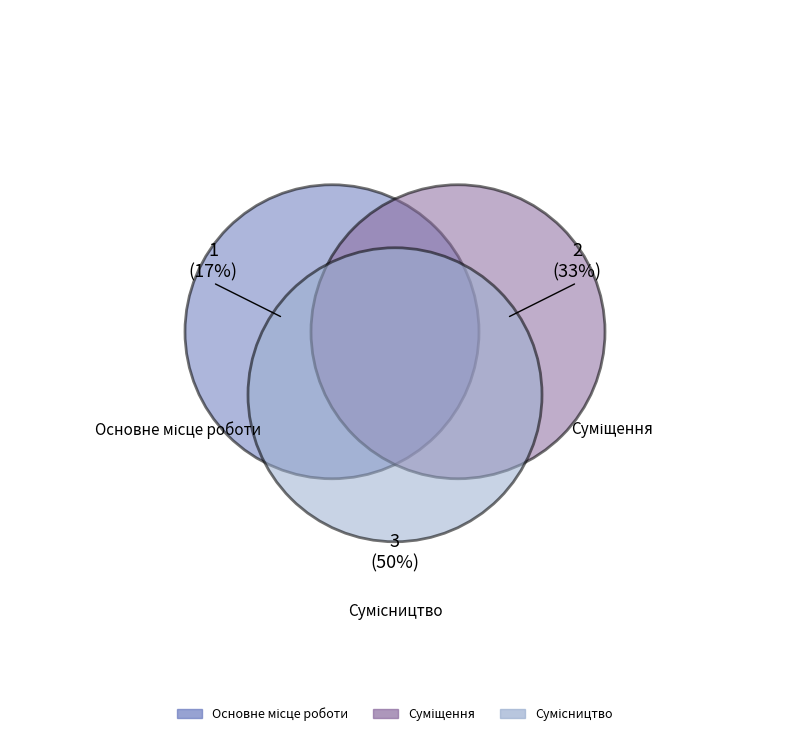

Combined, do Суміщення and Сумісництво account for over 50%?

Yes